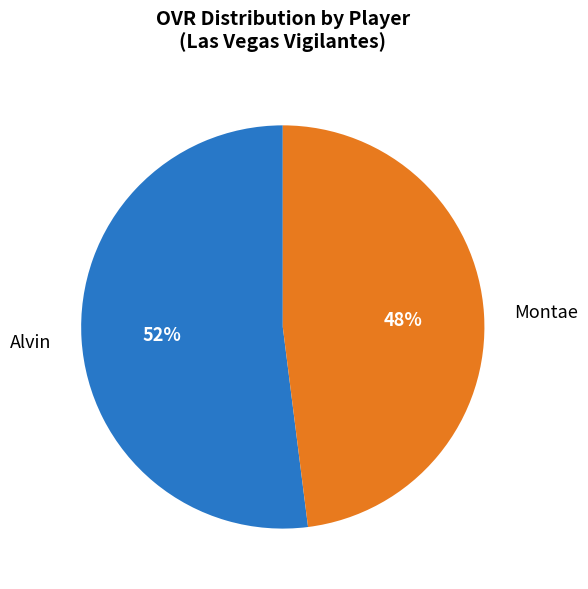

What is the smallest slice in the pie chart?

Montae